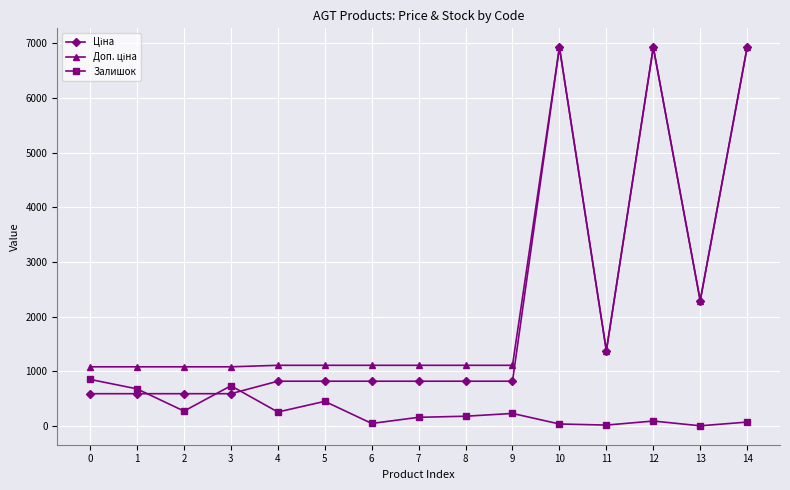

Where is the first local maximum for Залишок?

3